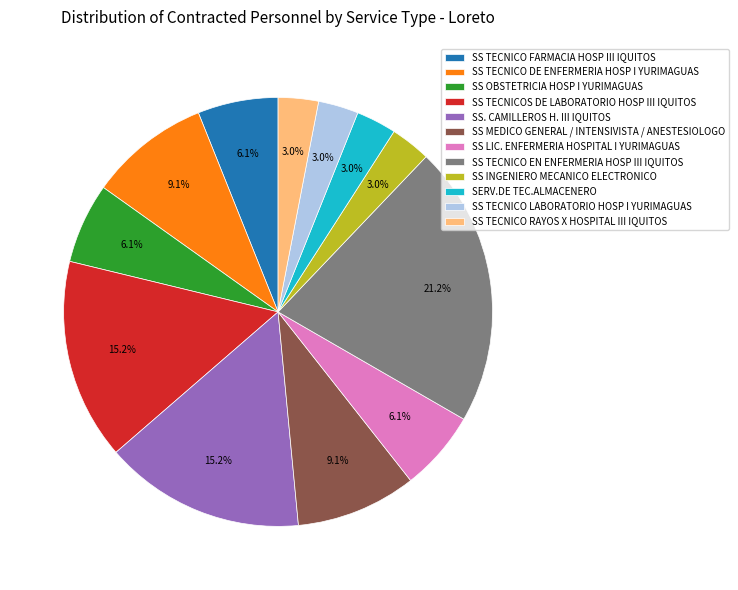

To the nearest percent, what portion does SS. CAMILLEROS H. III IQUITOS represent?

15%